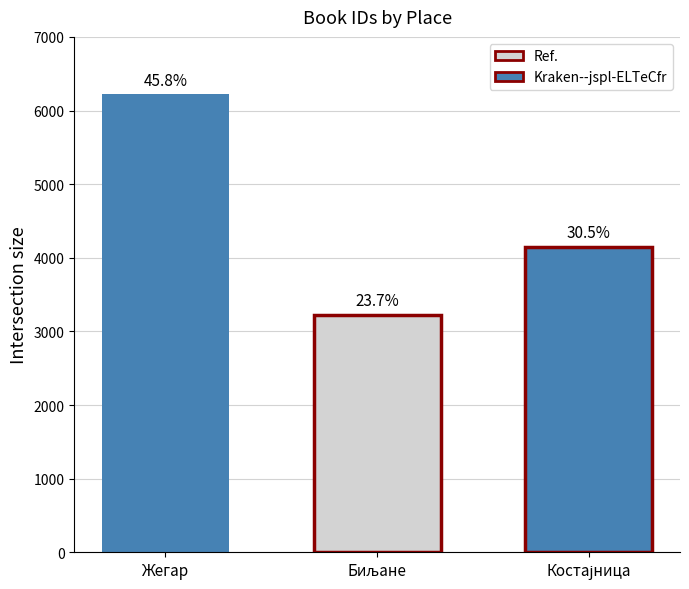

True or false: the data shows 1765 at Биљане.

False